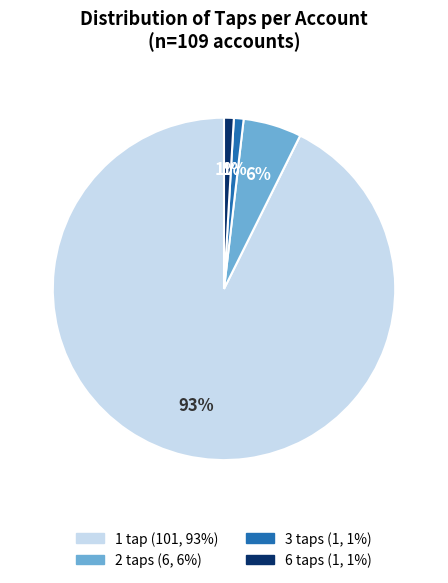

To the nearest percent, what percentage of the pie is 2 taps?

6%